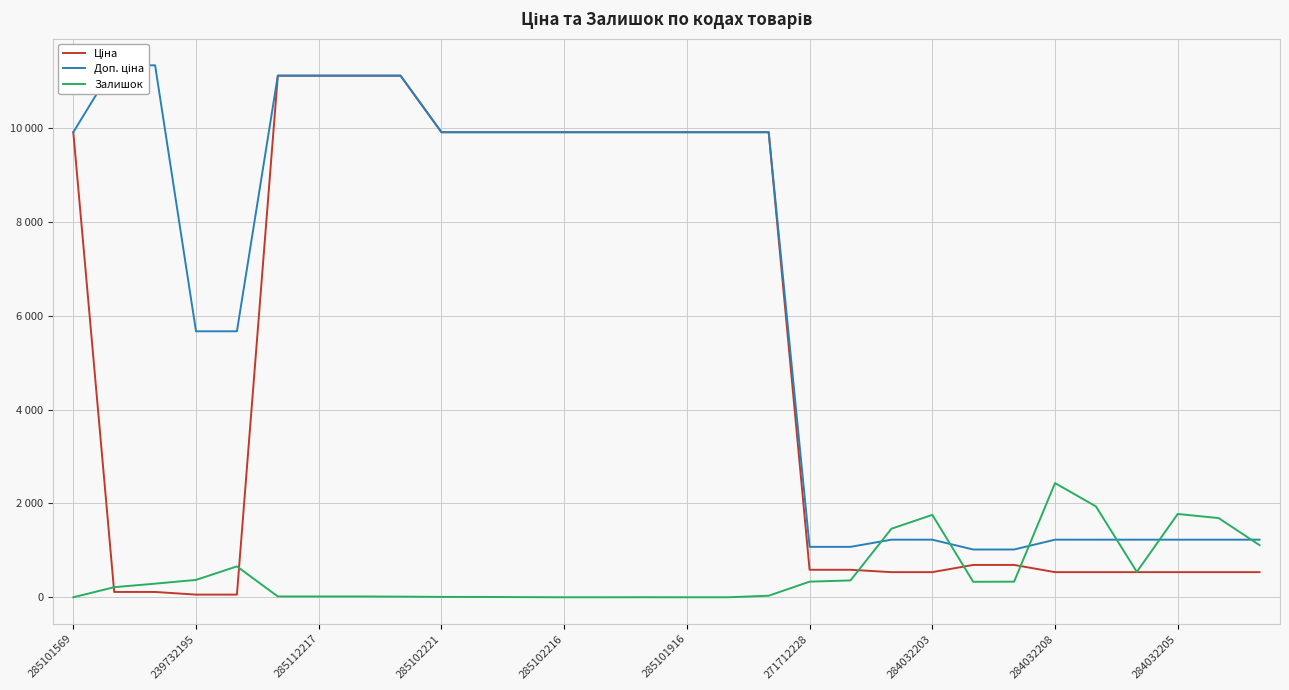

Read the Ціна value at 284032208.

535.4